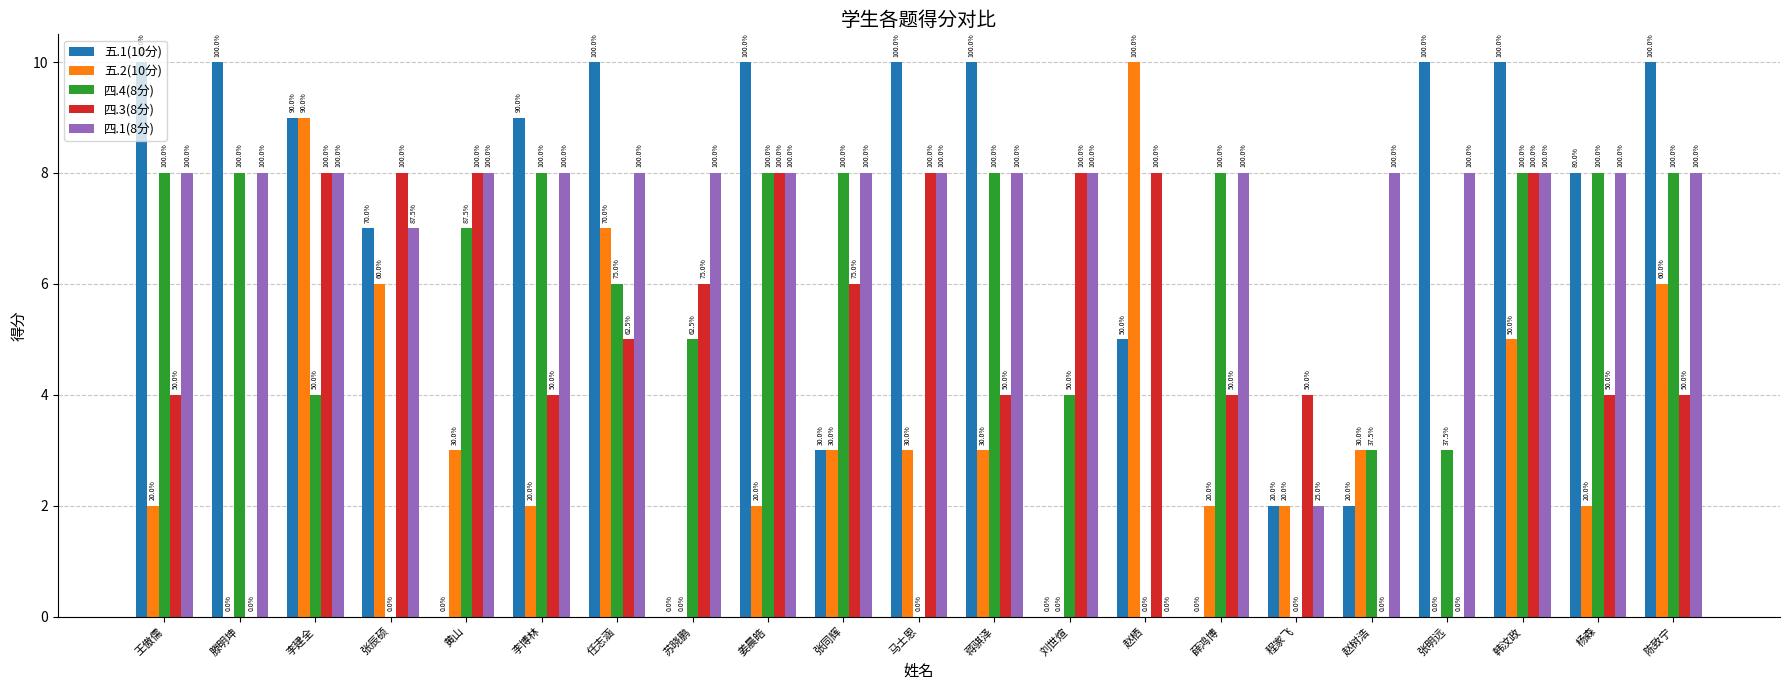

What are all the series names shown in the legend?

五.1(10分), 五.2(10分), 四.4(8分), 四.3(8分), 四.1(8分)